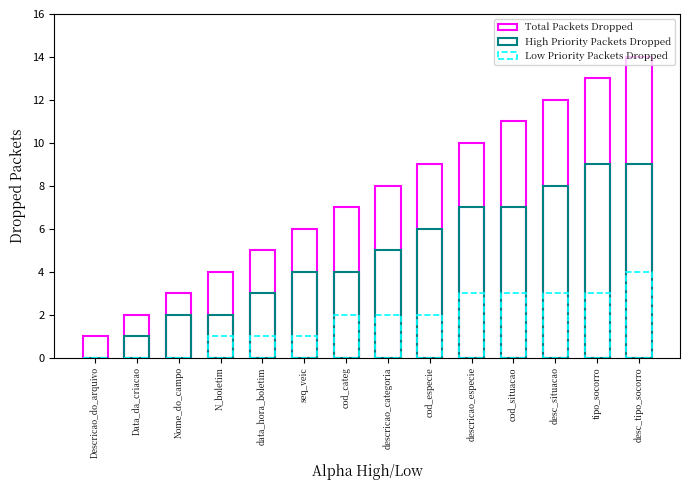

What position from the right is descricao_categoria?

7